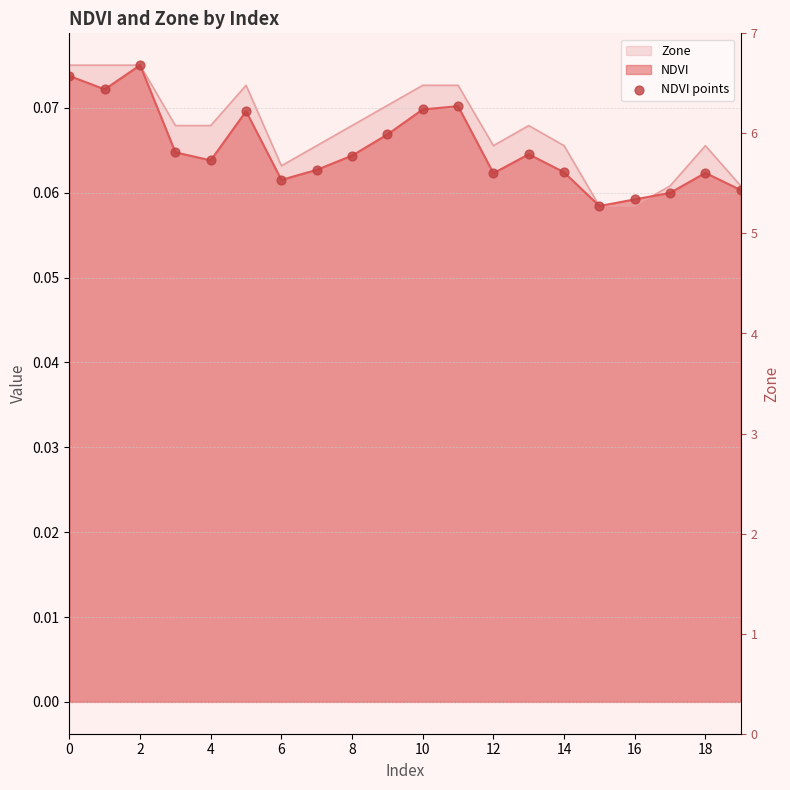

Between 17 and 13, which is larger?

13